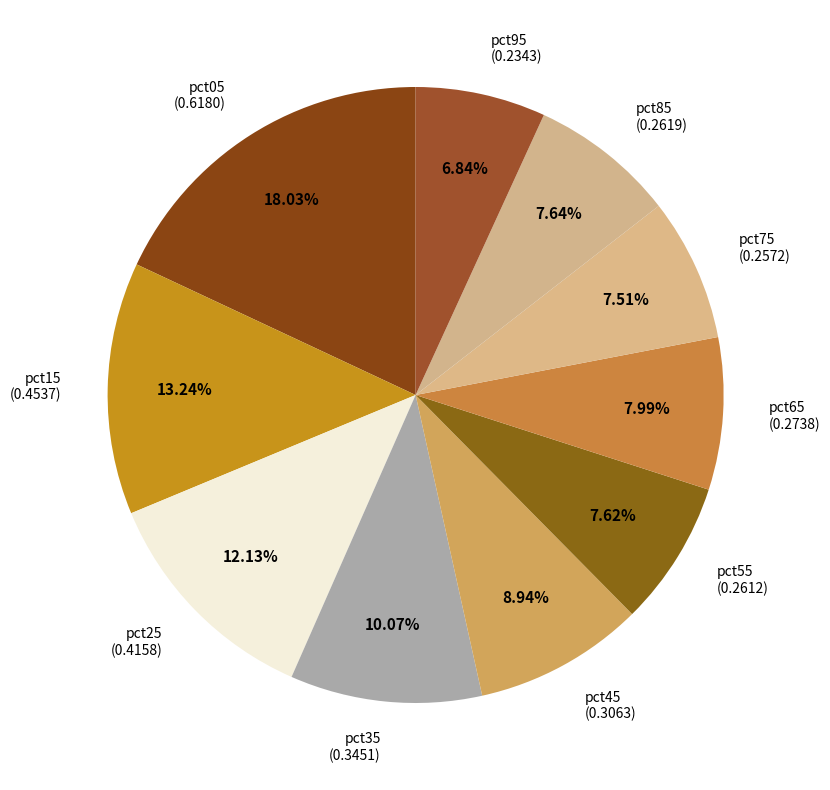

How many segments does this pie chart have?

10